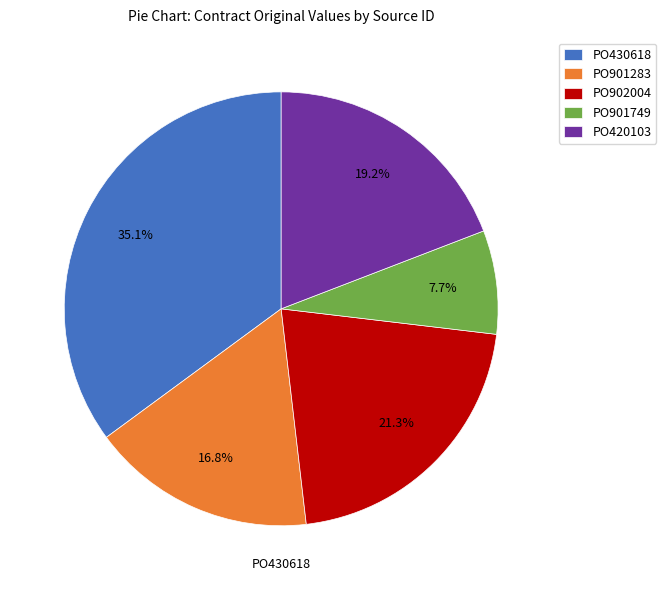

What percentage is the PO901283 slice, to the nearest percent?

17%